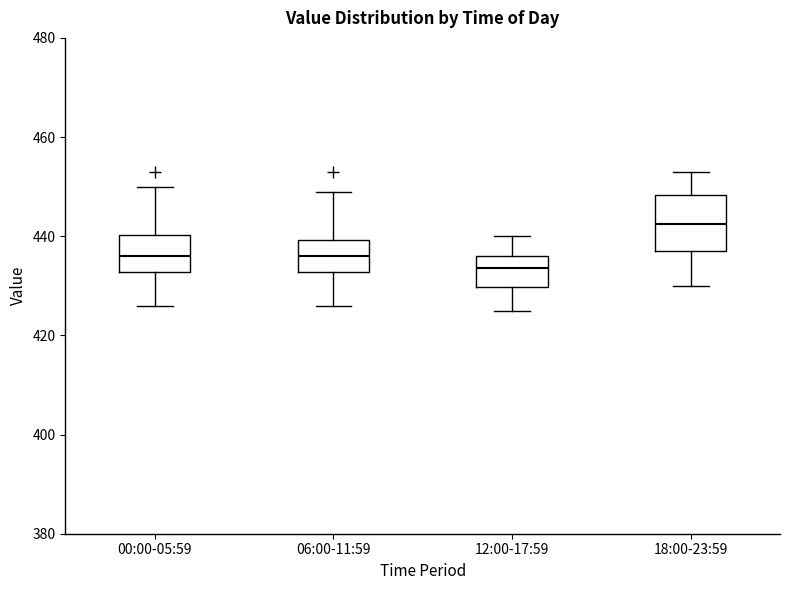

Where does the upper whisker of the box for 06:00-11:59 end on the y-axis? The values are not printed on the chart, so give them approximately, as read against the axis.

450